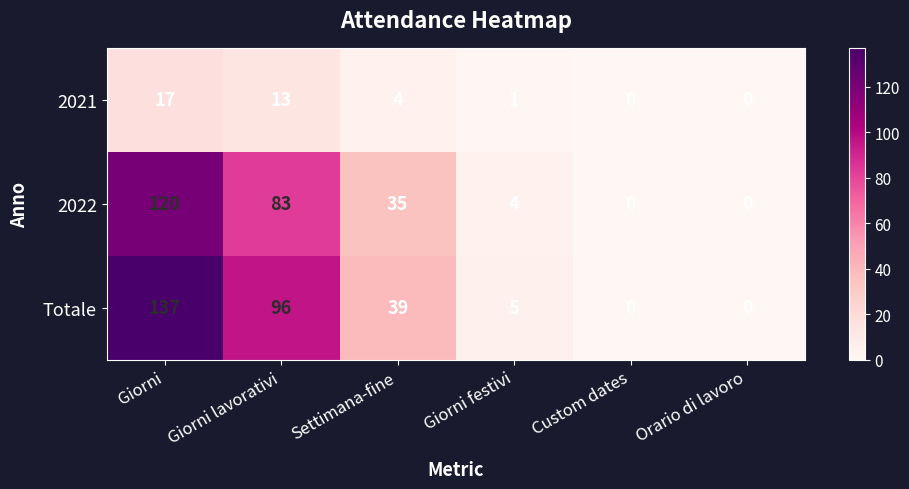

At Giorni, list the series in order from largest to smallest.

Totale, 2022, 2021